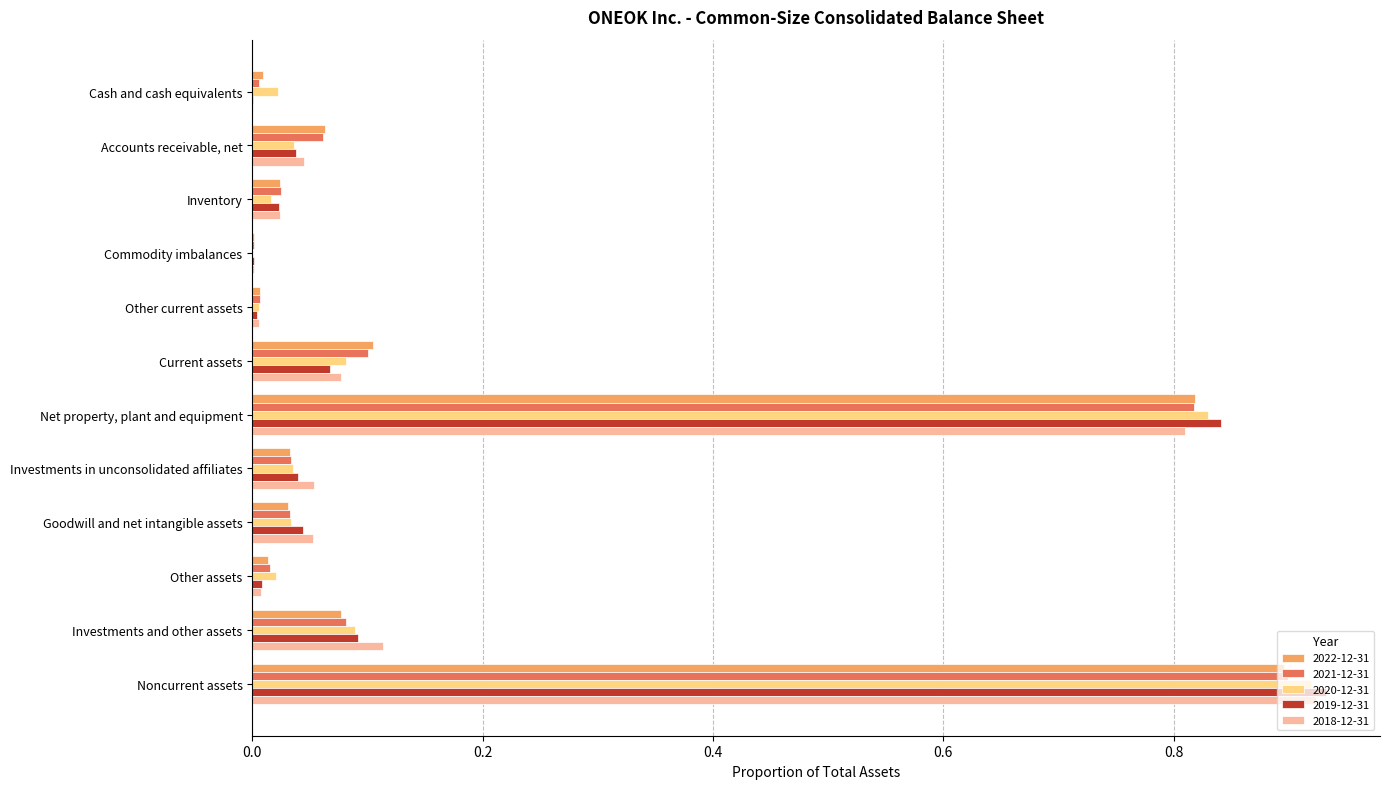

What is the total value across all series at Net property, plant and equipment?

4.1